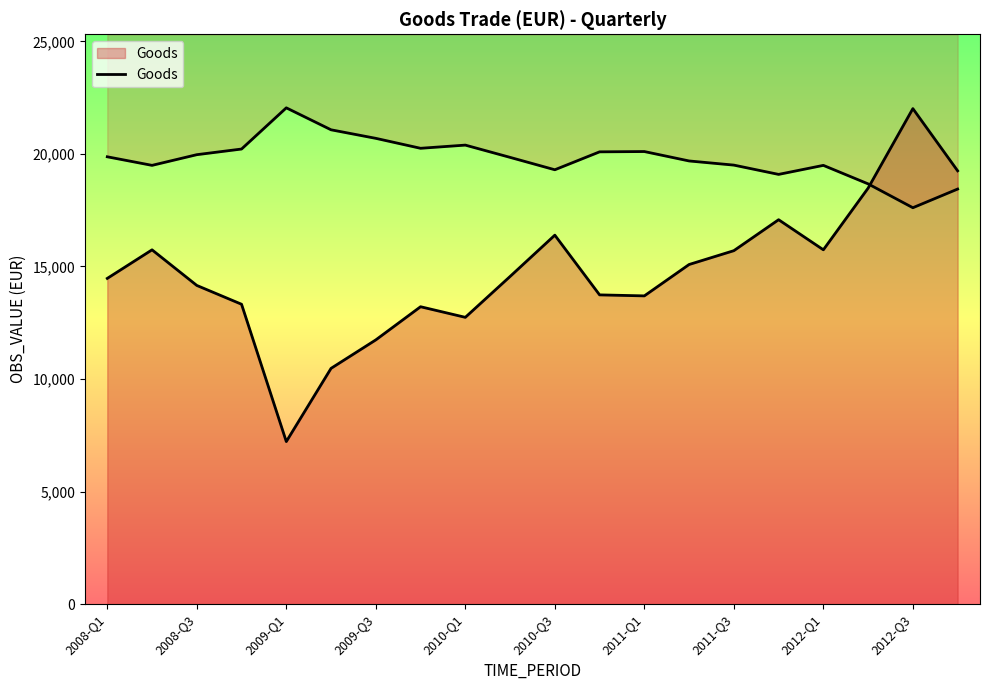

True or false: the data has more than 2 interior local peaks.

True